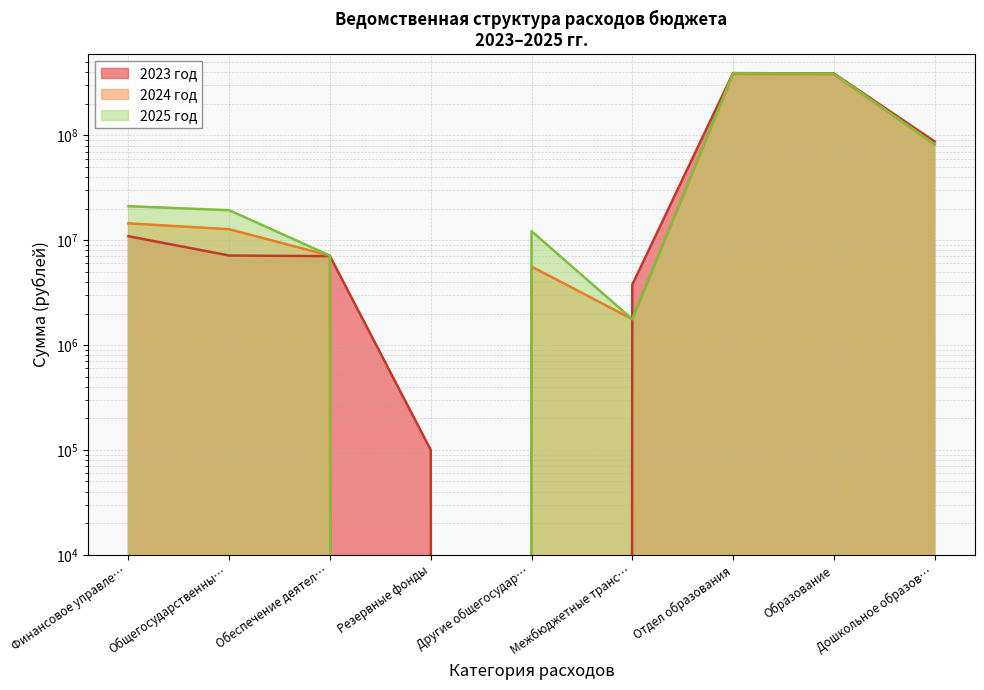

What is the average value of the 2025 год series?

102465464